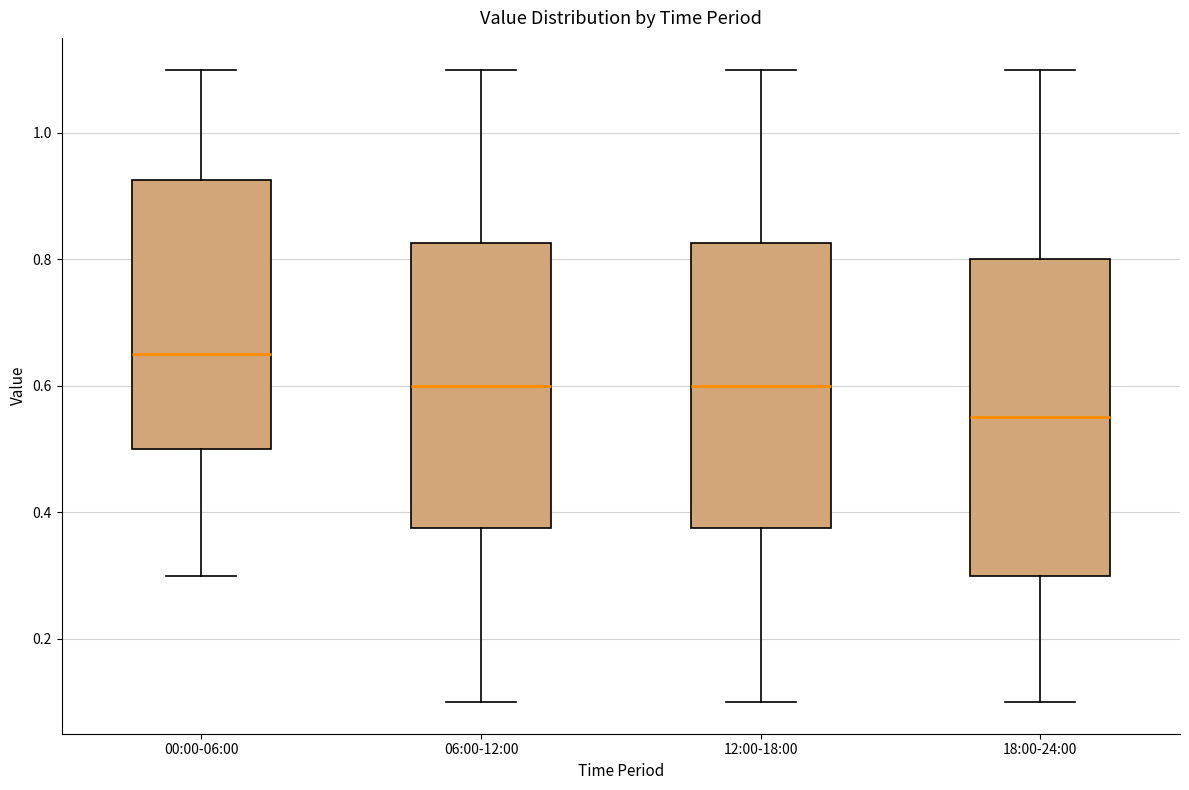

Comparing the boxes themselves (not the whiskers), which one is the tallest?

18:00-24:00